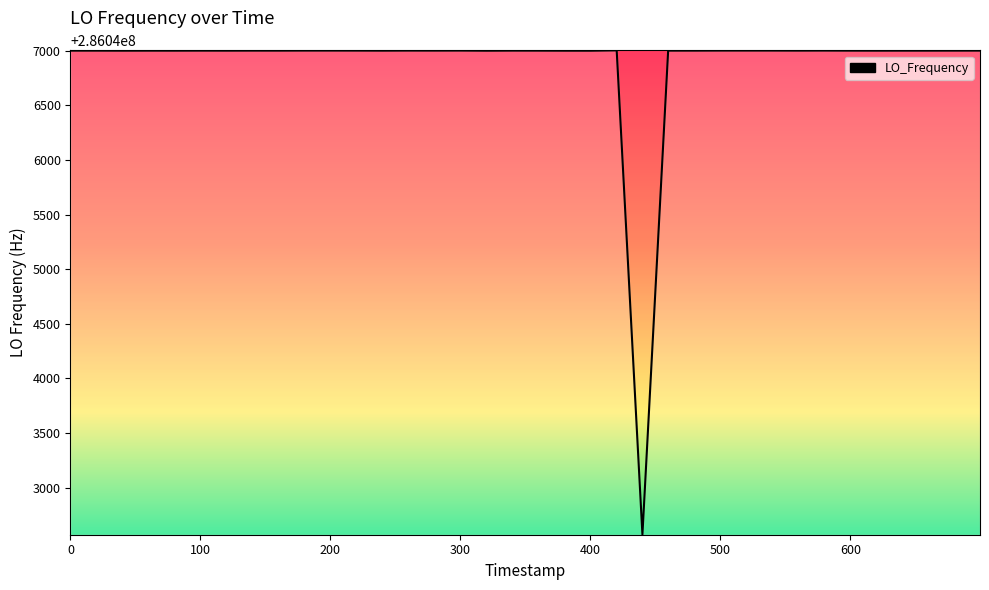

What is the maximum value shown in the chart?

286047002.7